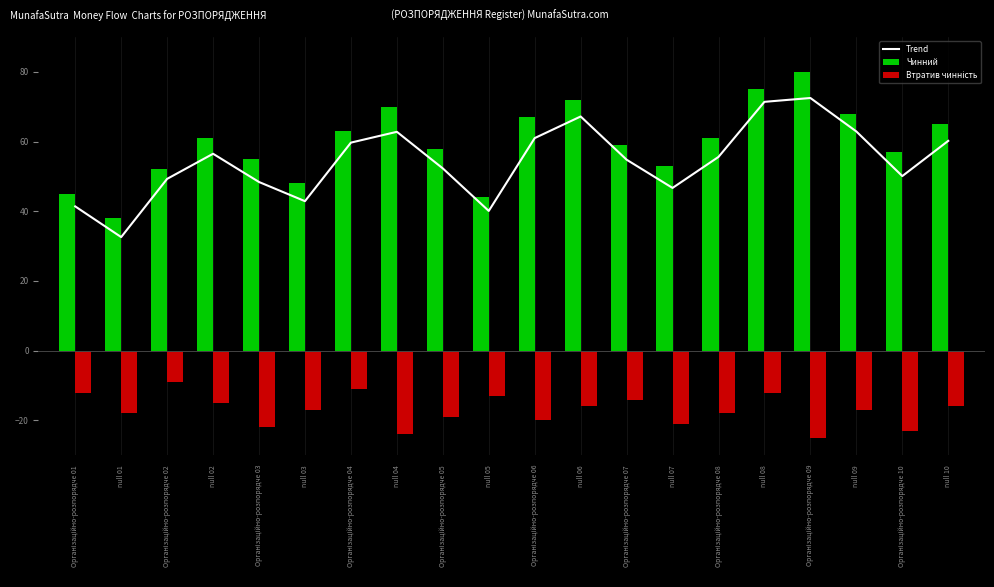

The Чинний series shows 51.2 at null 08. True or false?

False